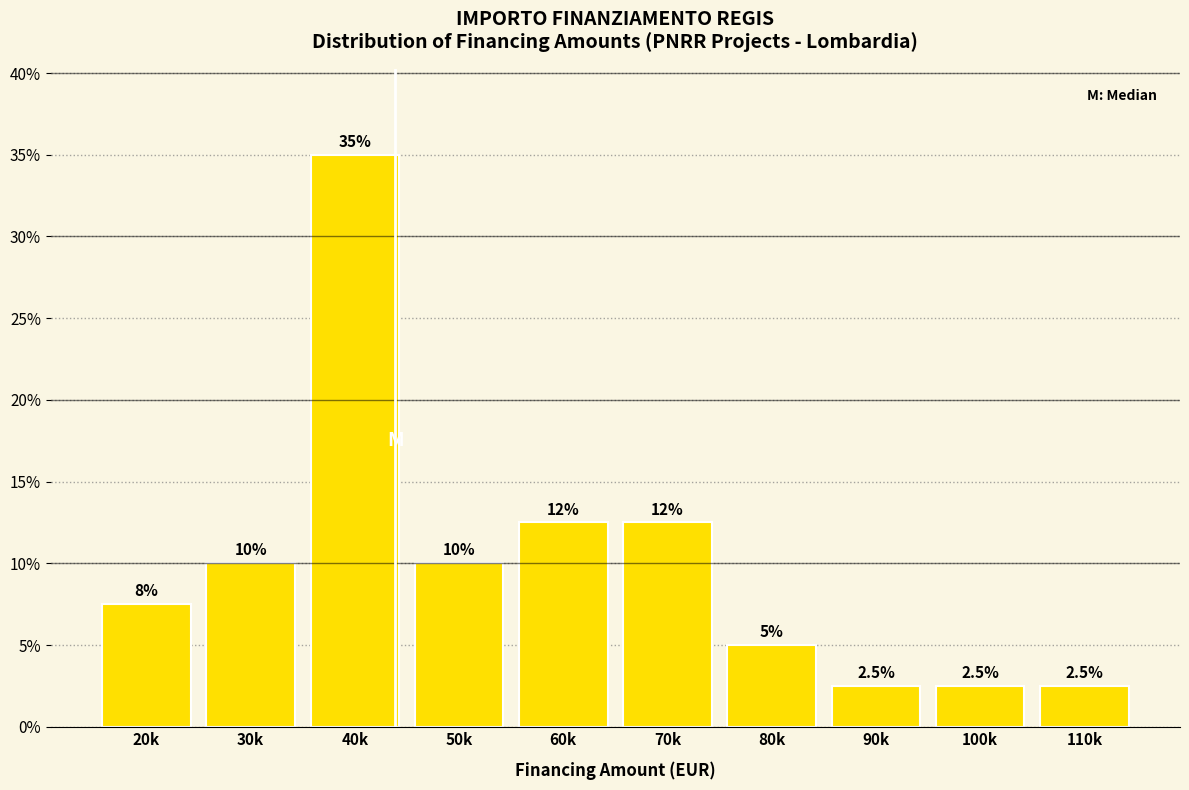

Reading left to right, transcribe all the data shown in this chart.

7.5	10.0	35.0	10.0	12.5	12.5	5.0	2.5	2.5	2.5